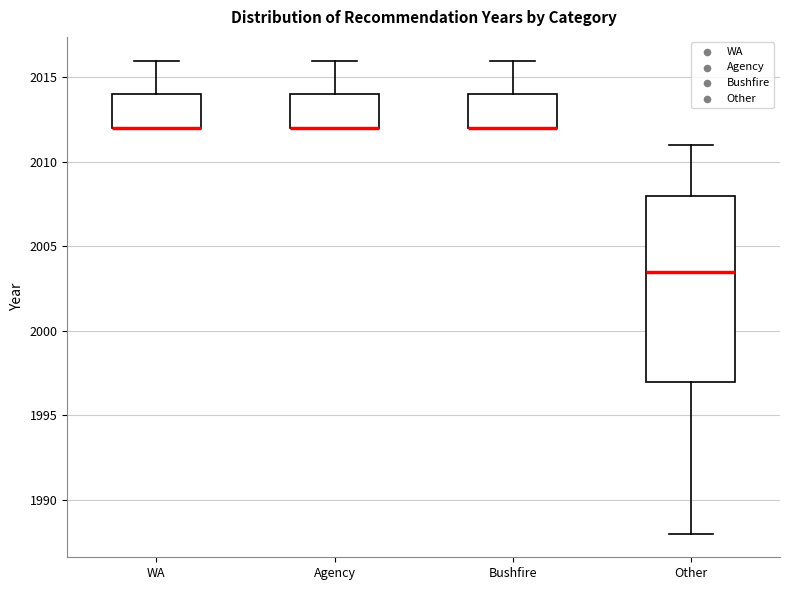

Comparing the boxes themselves (not the whiskers), which one is the tallest?

Other